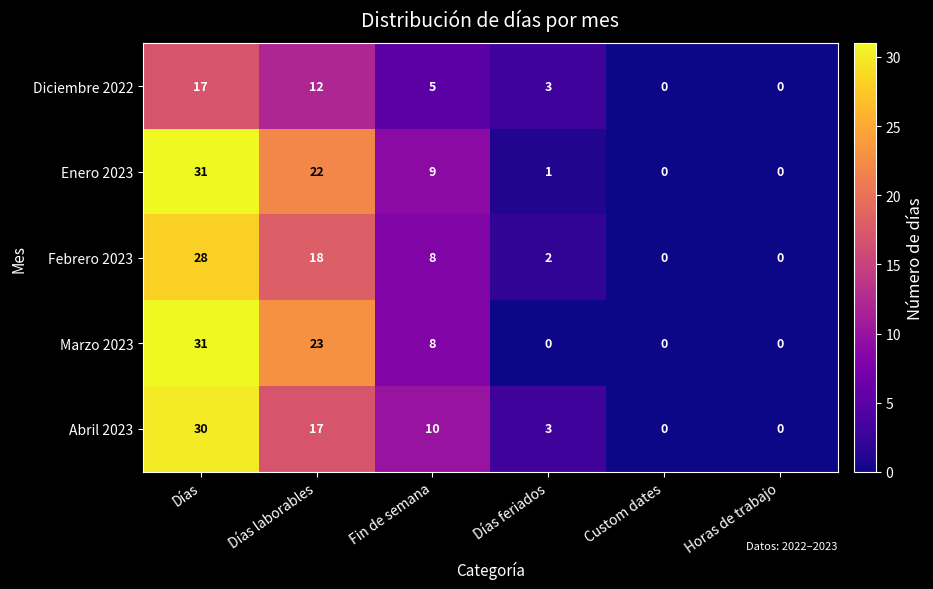

What is the difference between the highest and lowest values at Días?

14